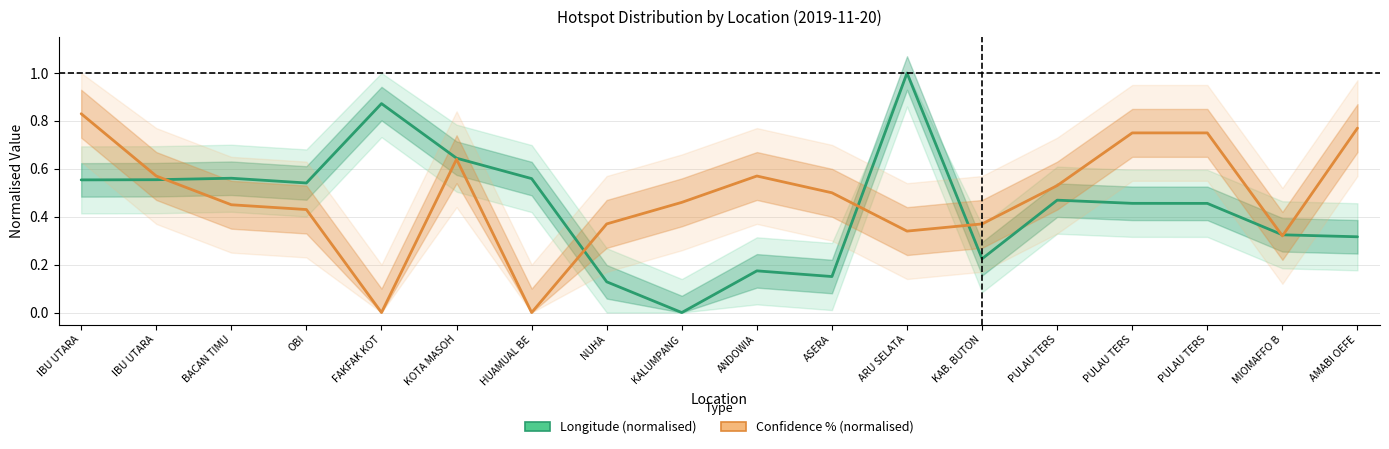

Is this an area chart (filled region under the line)?

No